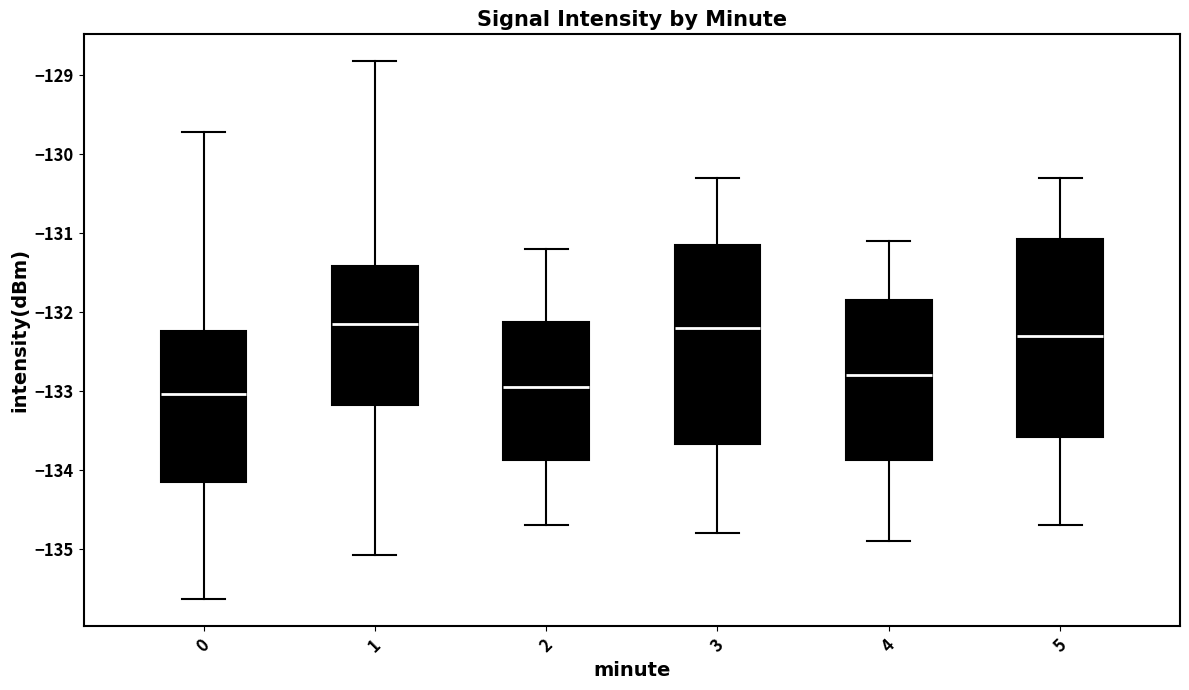

Reading left to right, read every box against the y-axis: the position of its median line, the range the box covers, and the ends of its whiskers. The values are not printed on the chart, so give them approximately, as read against the axis.

0: median -133.0, box -134.1 to -132.2, whiskers -135.6 to -129.7
1: median -132.2, box -133.2 to -131.4, whiskers -135.1 to -128.8
2: median -132.9, box -133.9 to -132.1, whiskers -134.7 to -131.2
3: median -132.2, box -133.7 to -131.1, whiskers -134.8 to -130.3
4: median -132.8, box -133.9 to -131.8, whiskers -134.9 to -131.1
5: median -132.3, box -133.6 to -131.1, whiskers -134.7 to -130.3